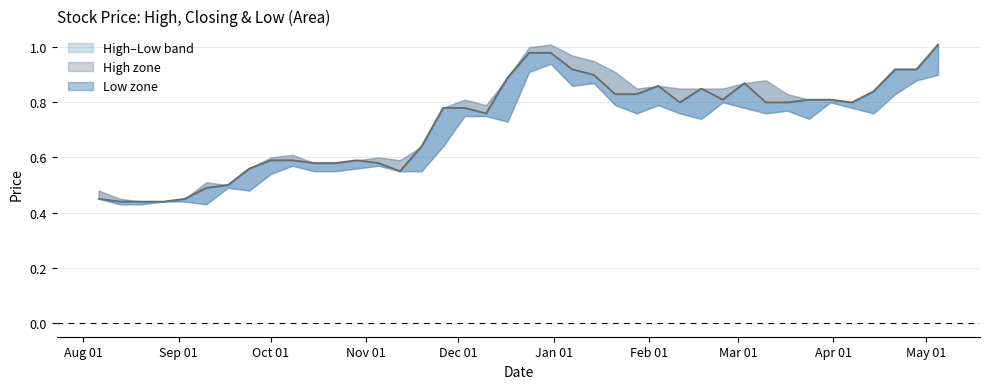

At 33, list the series in order from largest to smallest.

High, Closing, Low